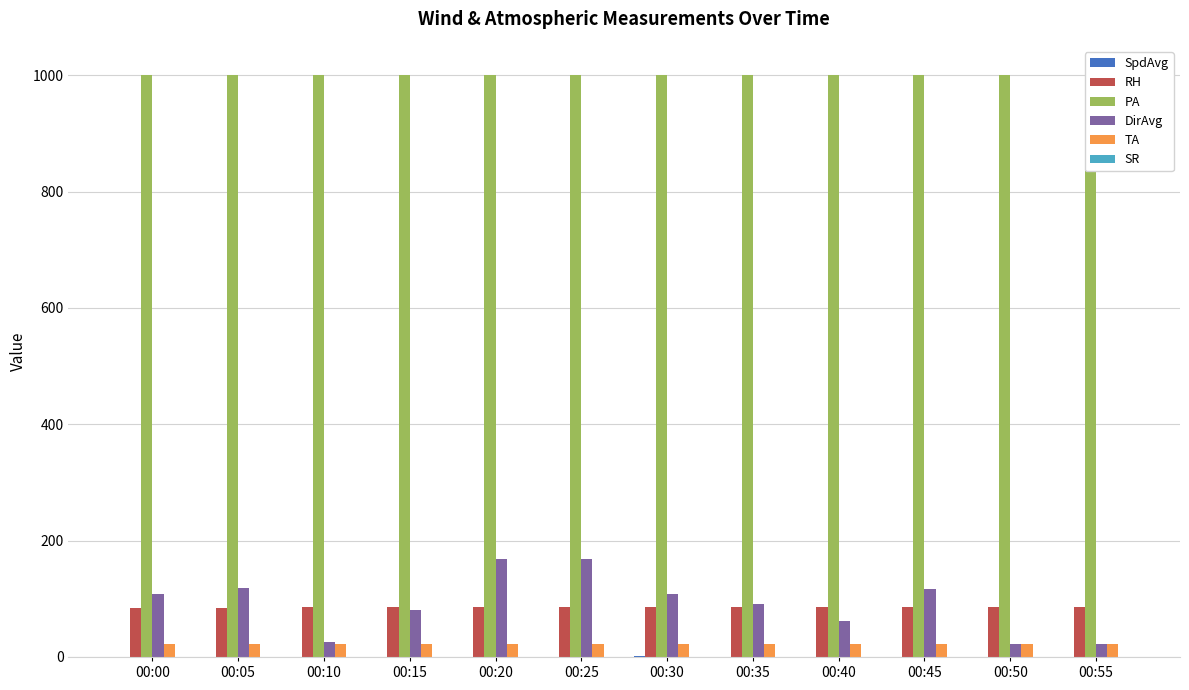

Which series changed the most between 00:45 and 00:50?

DirAvg